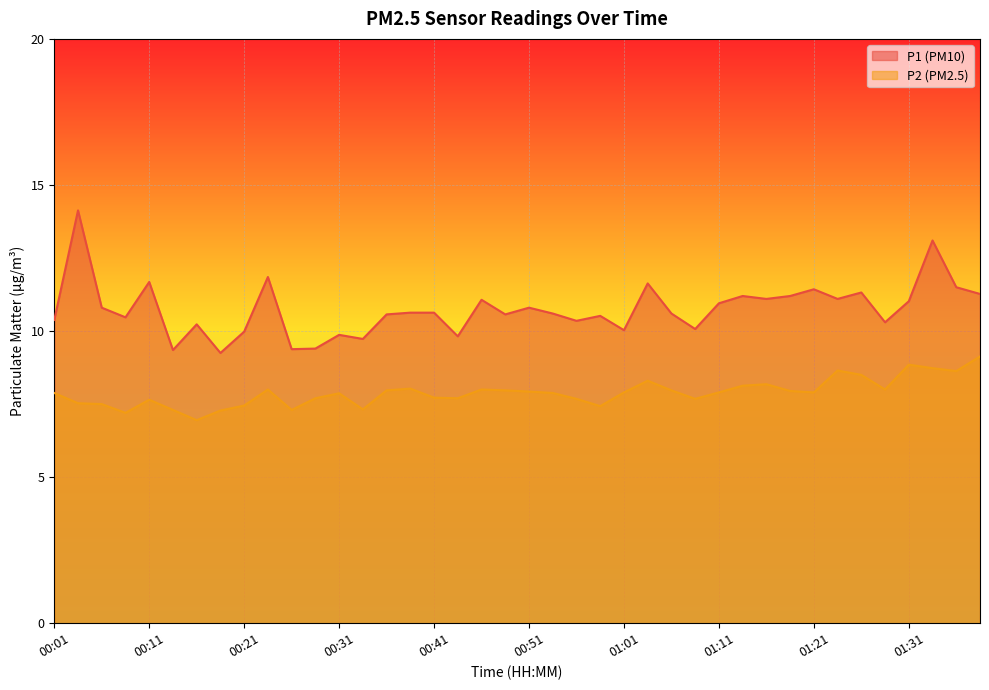

List the series in order of their overall mean, highest first.

P1 (PM10), P2 (PM2.5)